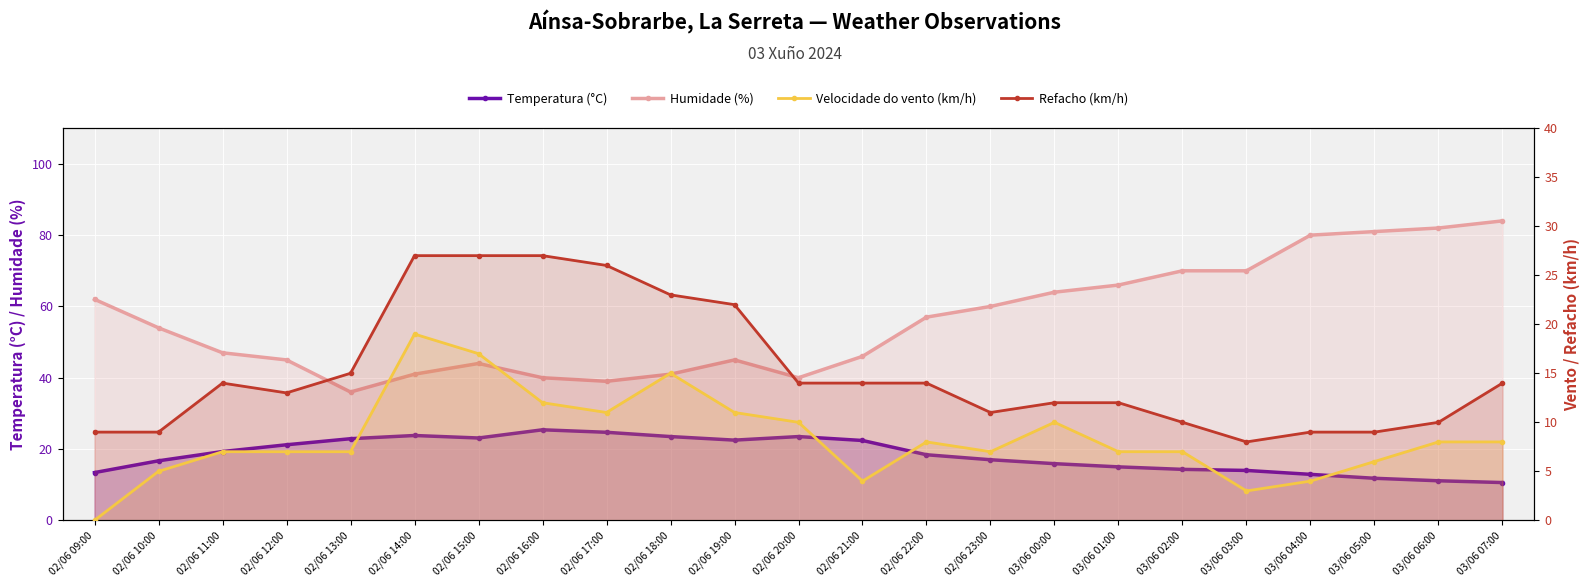

At which category does Velocidade do vento (km/h) reach its first local valley?

02/06 17:00